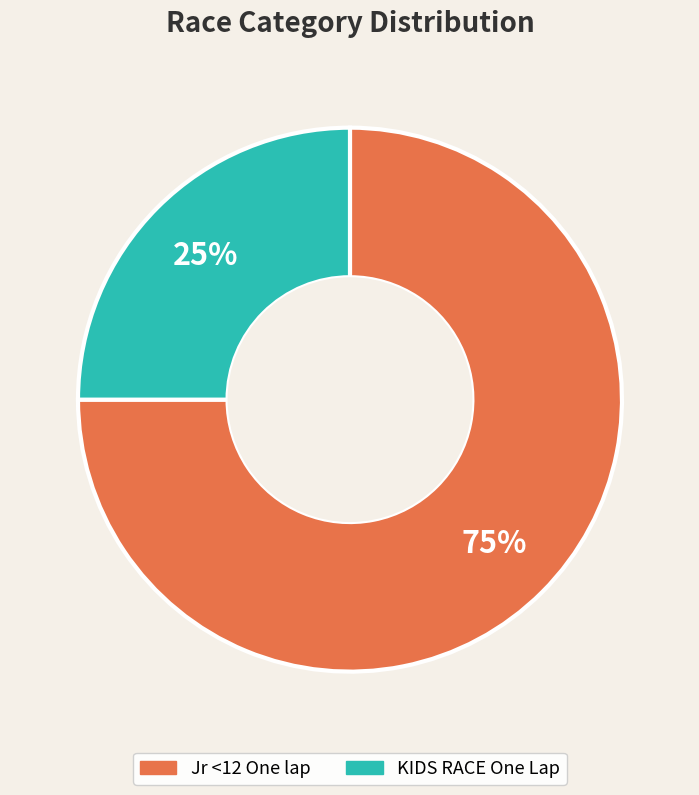

What percentage is the Jr <12 One lap slice, to the nearest percent?

75%